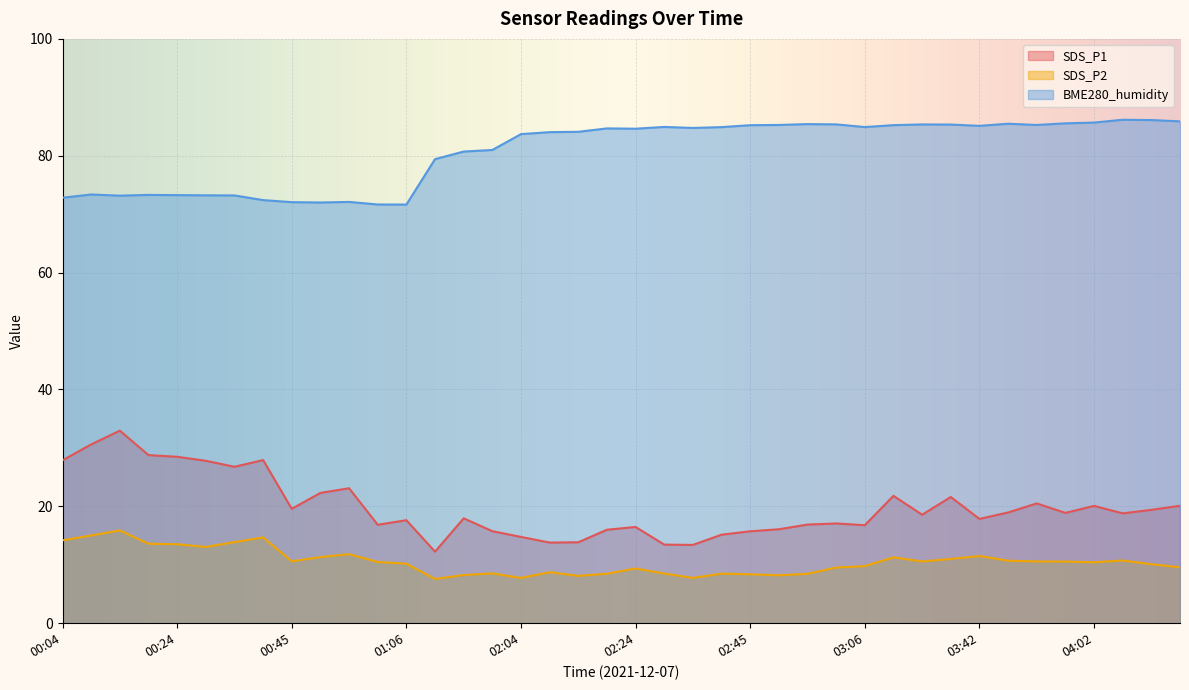

Reading left to right, what are all the values shown in this chart?

SDS_P1: 27.9	30.6	33.0	28.8	28.5	27.8	26.8	27.9	19.6	22.3	23.1	16.9	17.6	12.2	17.9	15.8	14.8	13.8	13.8	16.0	16.5	13.4	13.4	15.2	15.7	16.1	16.9	17.1	16.8	21.8	18.6	21.6	17.9	18.9	20.5	18.9	20.1	18.8	19.4	20.1
SDS_P2: 14.2	15.0	15.9	13.6	13.5	13.1	13.9	14.7	10.6	11.3	11.8	10.5	10.2	7.6	8.2	8.5	7.8	8.7	8.1	8.5	9.4	8.5	7.8	8.5	8.4	8.2	8.4	9.5	9.8	11.3	10.6	11.0	11.5	10.7	10.6	10.6	10.4	10.7	10.1	9.6
BME280_humidity: 72.8	73.4	73.2	73.3	73.3	73.2	73.2	72.4	72.1	72.0	72.1	71.7	71.7	79.4	80.7	81.0	83.7	84.0	84.1	84.7	84.6	84.9	84.8	84.9	85.2	85.3	85.4	85.4	84.9	85.2	85.4	85.3	85.1	85.5	85.3	85.5	85.7	86.2	86.1	85.9